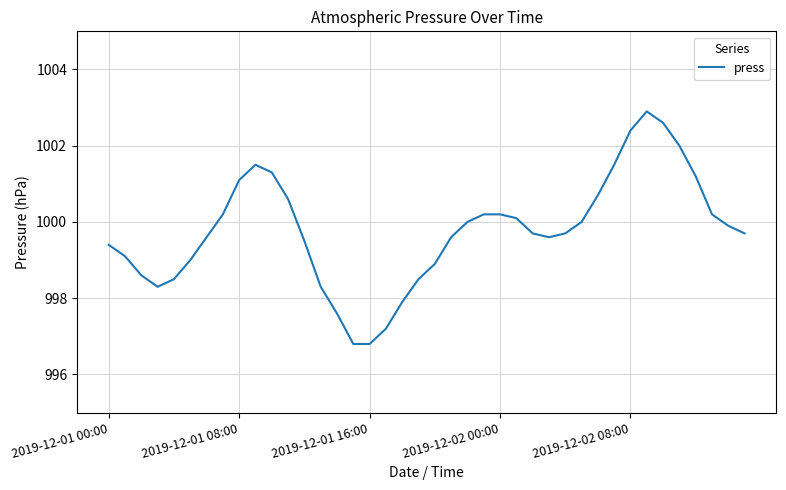

What is the difference between the maximum and minimum values?

6.1